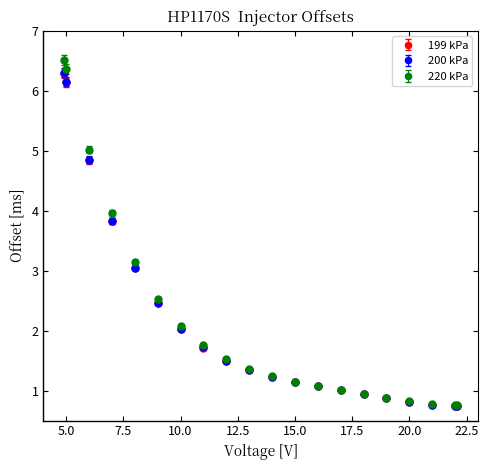

At how many categories does at least one series exceed 0?

20